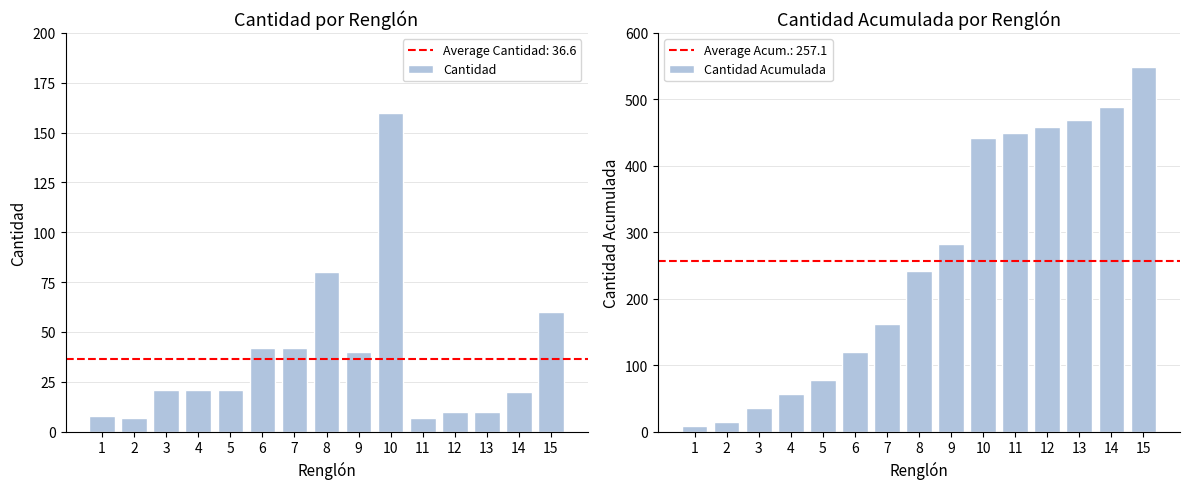

What value does the Cantidad Acumulada series have at 11, to the nearest 100?

400